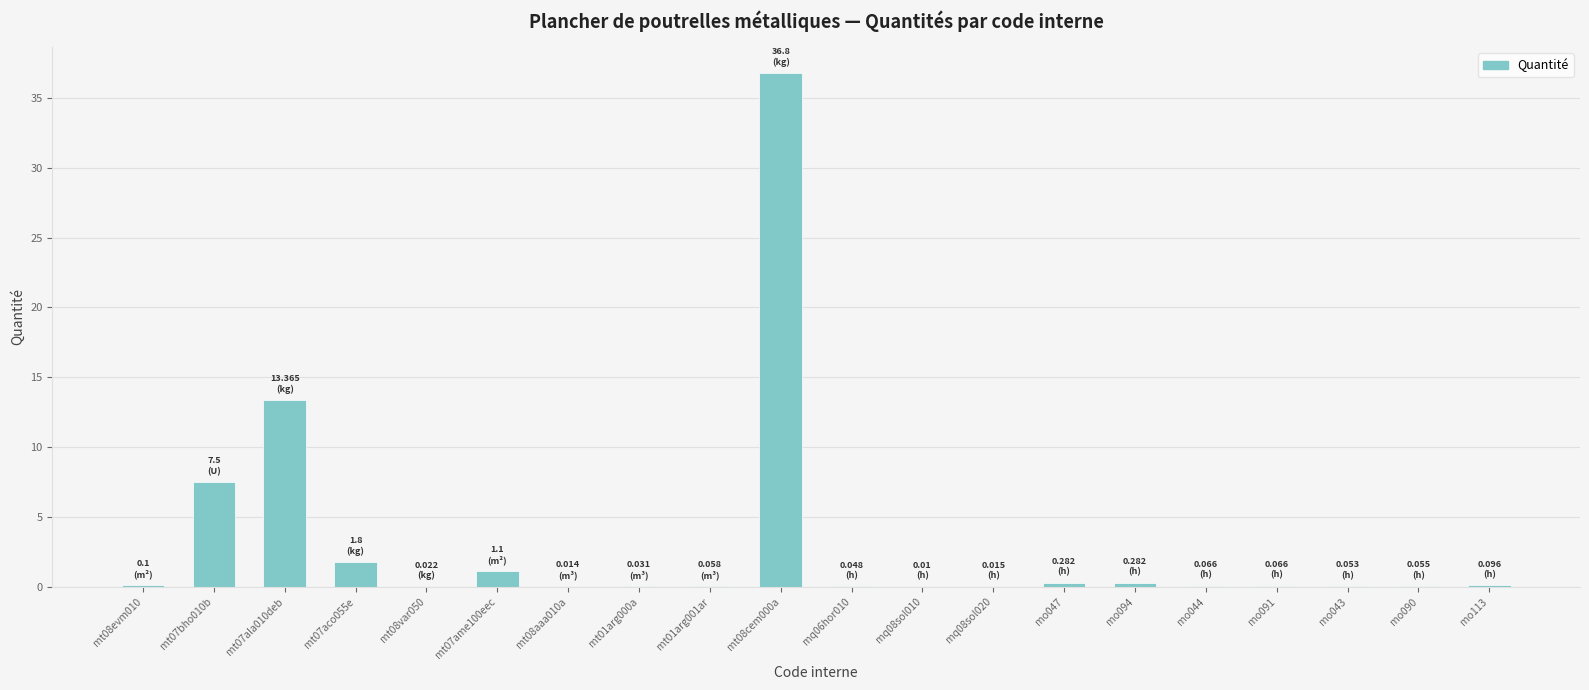

What is the sum of all values?

61.8